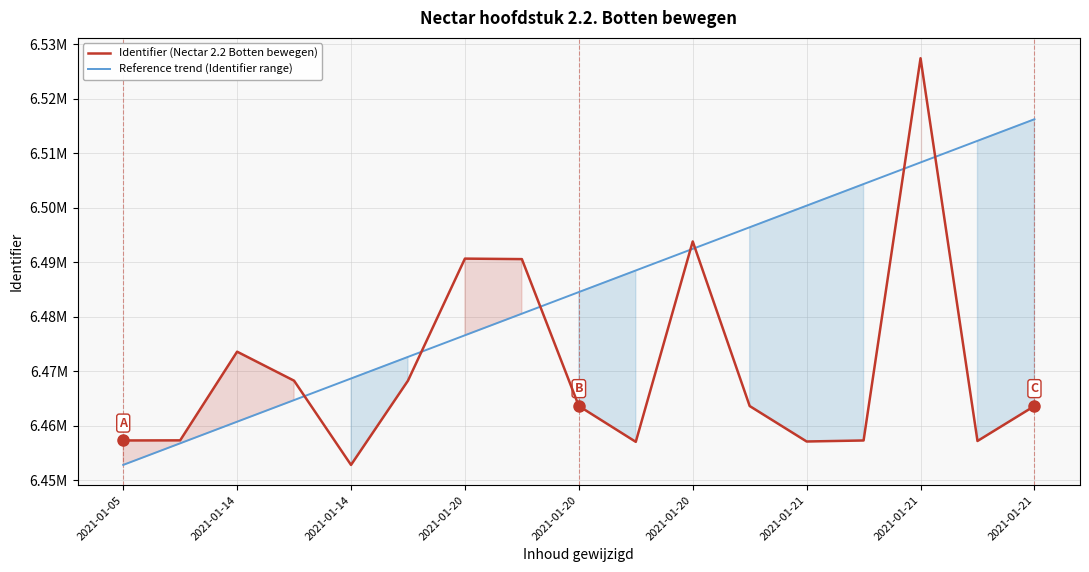

Between 2021-01-20 and 2021-01-21, which is larger?

2021-01-21